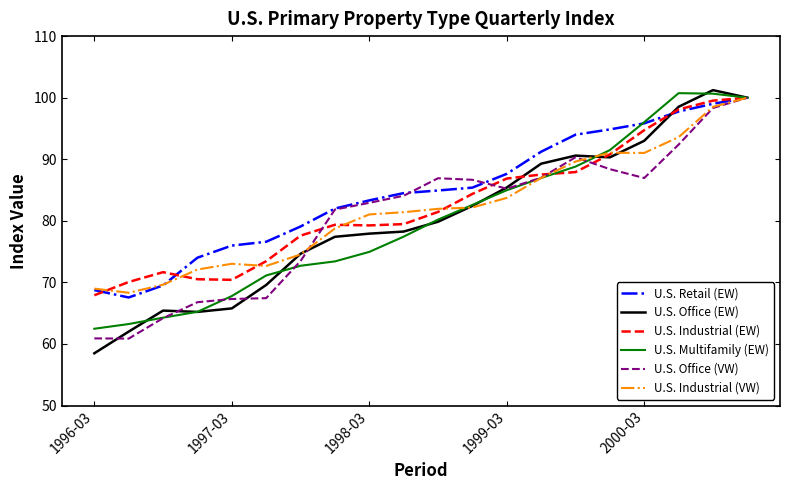

Which series has the largest total across all categories?

U.S. Retail (EW)